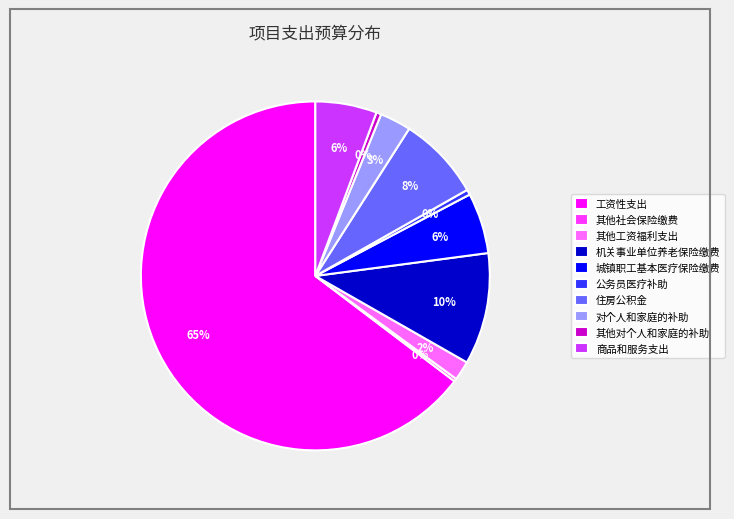

Which has a higher value, 公务员医疗补助 or 住房公积金?

住房公积金